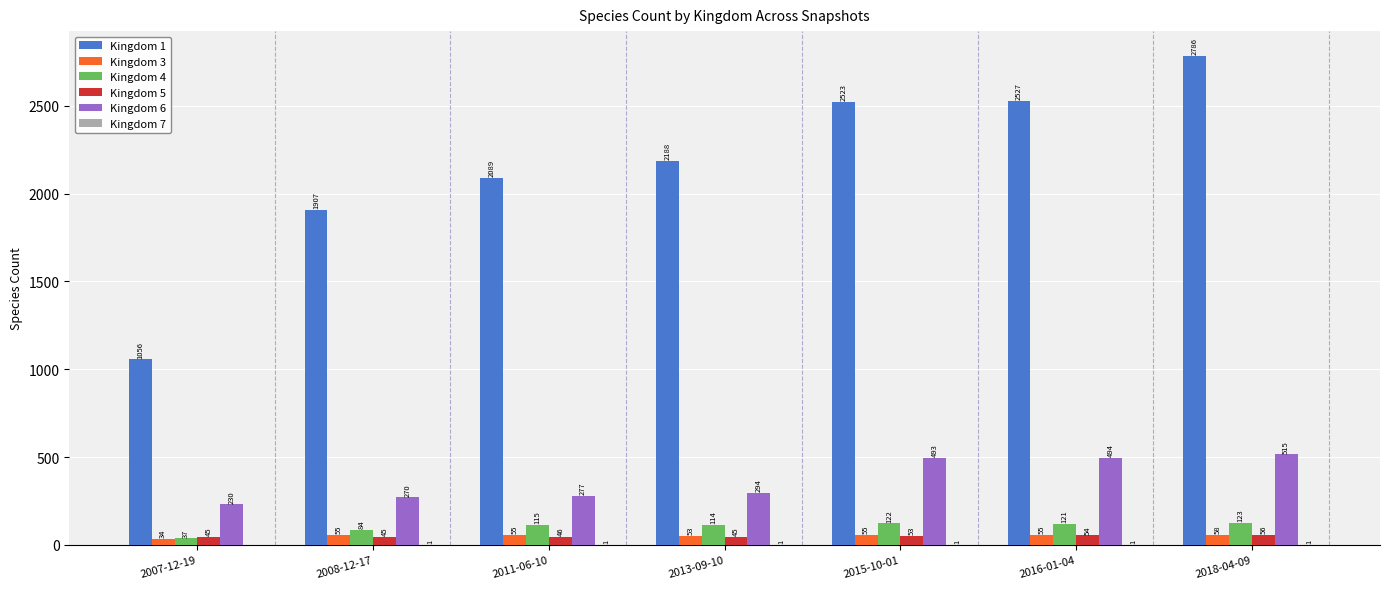

How many series are shown in this chart?

6